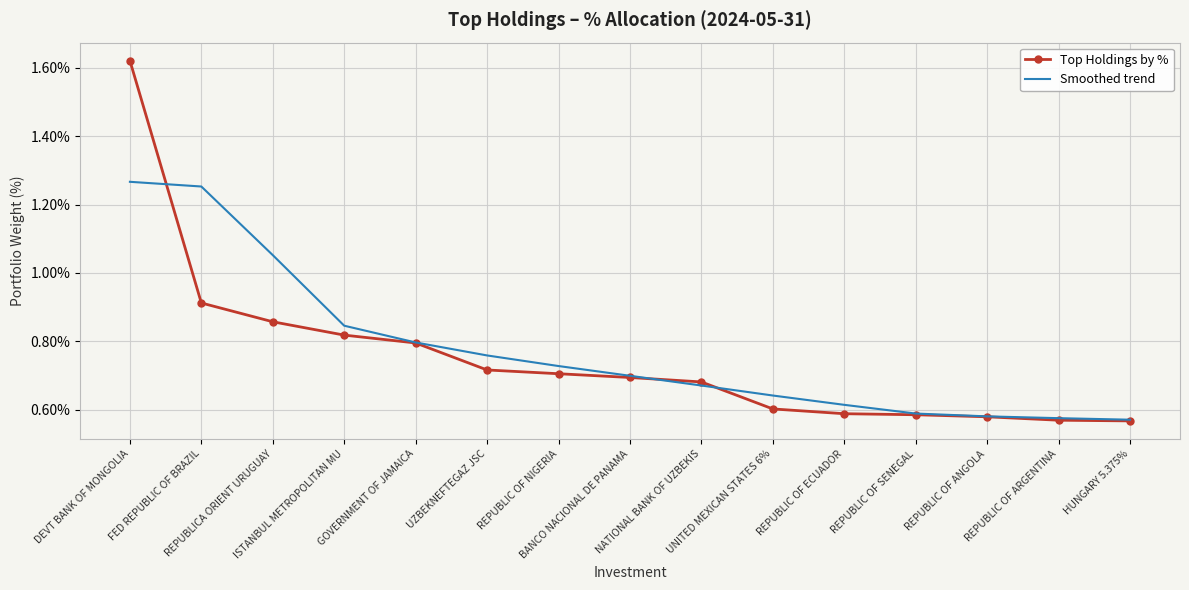

True or false: Top Holdings by % has more than 2 interior local peaks.

False